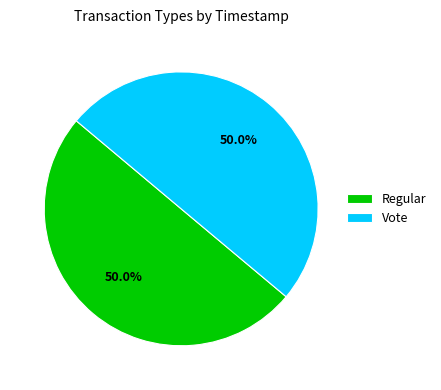

What is the ratio of the value at Vote to the value at Regular?

1.0